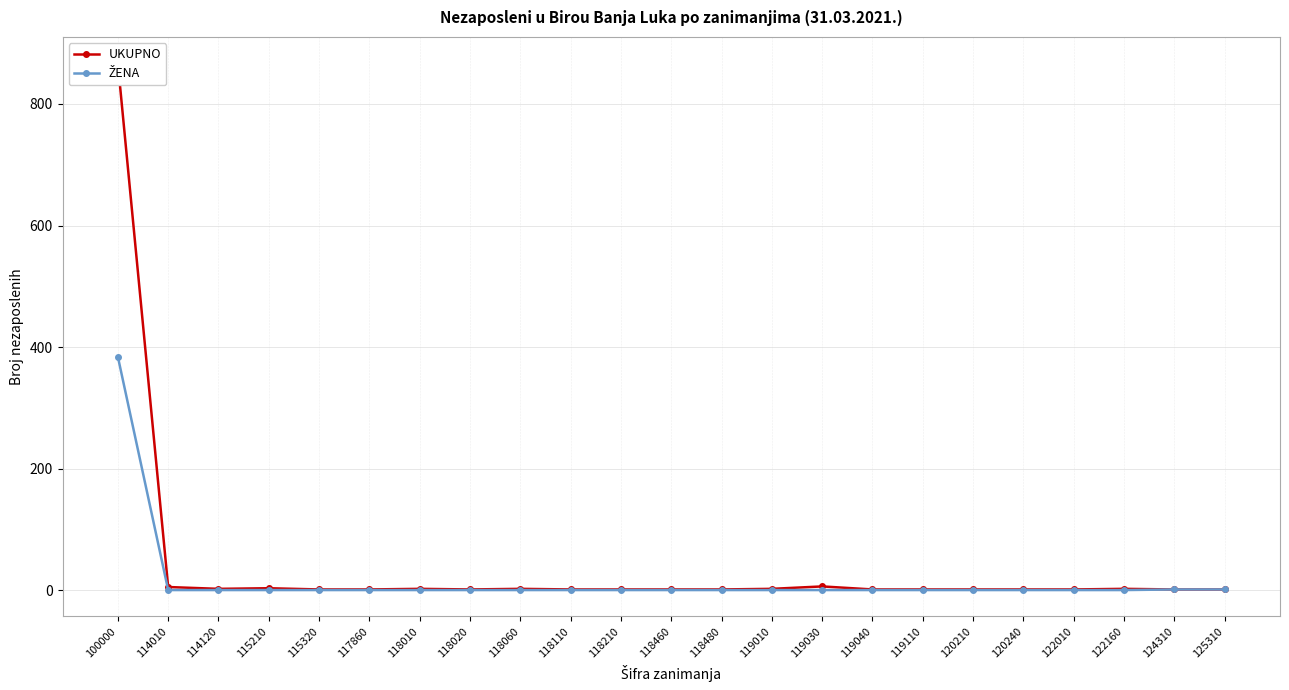

Which series has the largest total across all categories?

UKUPNO